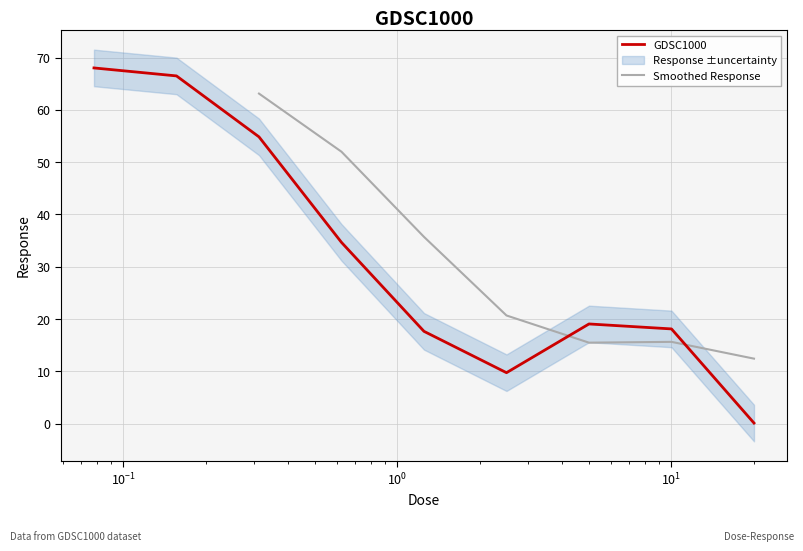

What is the sum of all values?

288.7